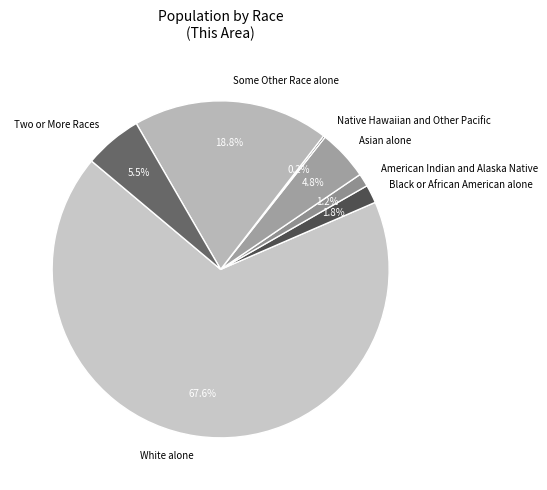

What is the majority slice?

White alone